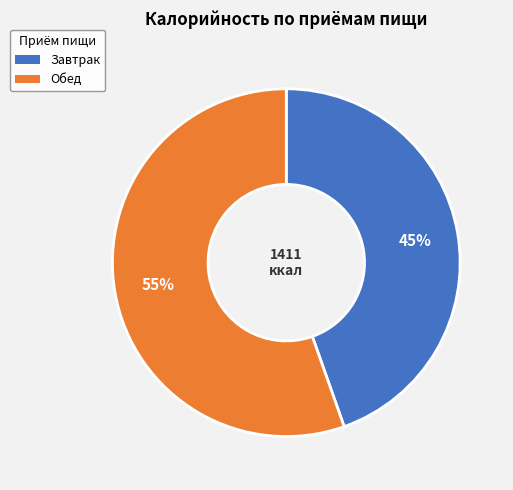

To the nearest percent, what is the average slice percentage?

50%